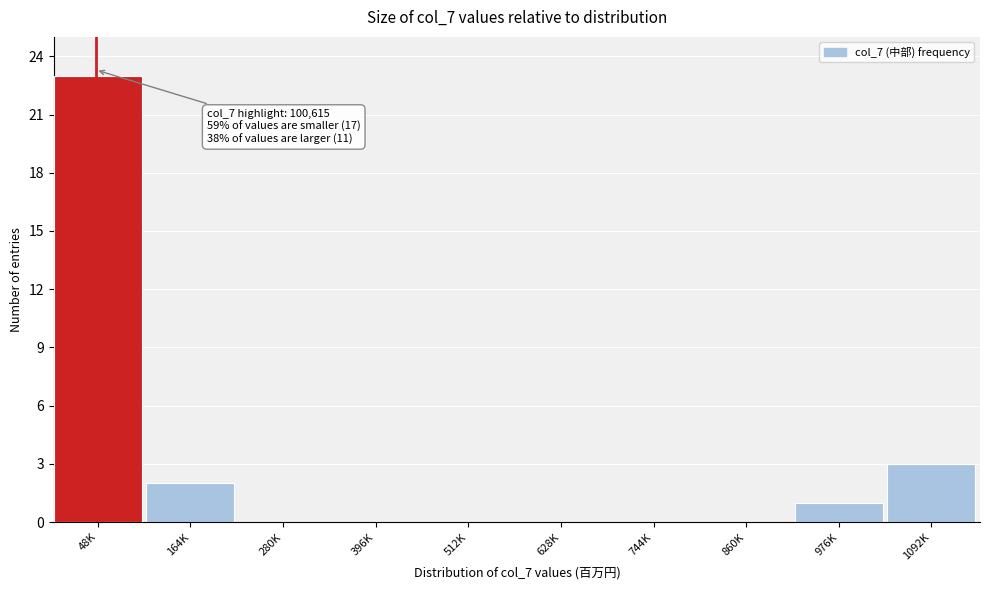

Reading left to right, what are all the values shown in this chart?

48K=23	164K=2	280K=0	396K=0	512K=0	628K=0	744K=0	860K=0	976K=1	1092K=3